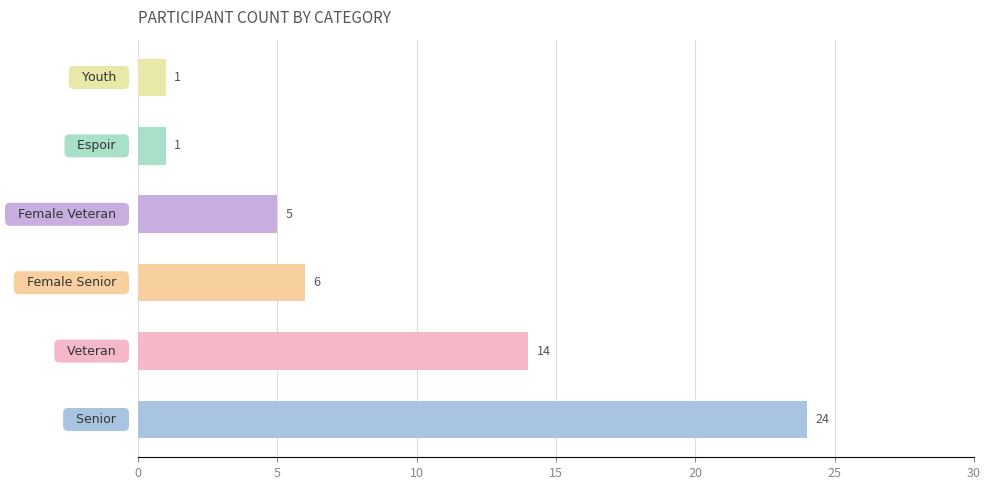

What is the sum of all values?

51